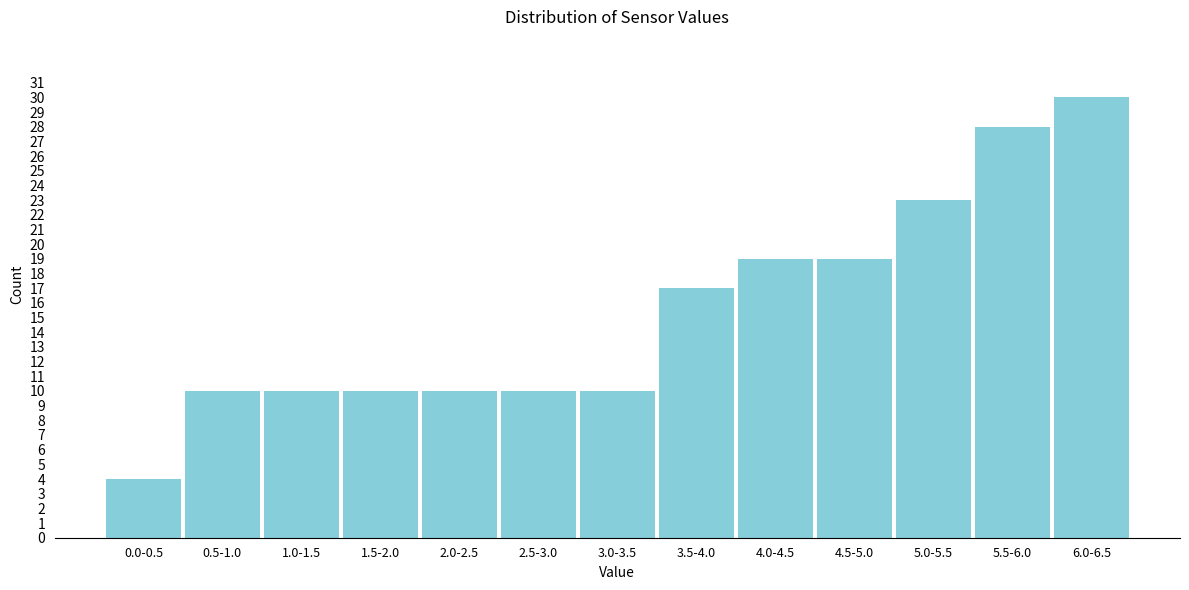

Reading left to right, list all the values displayed in this chart.

0.0-0.5=4	0.5-1.0=10	1.0-1.5=10	1.5-2.0=10	2.0-2.5=10	2.5-3.0=10	3.0-3.5=10	3.5-4.0=17	4.0-4.5=19	4.5-5.0=19	5.0-5.5=23	5.5-6.0=28	6.0-6.5=30